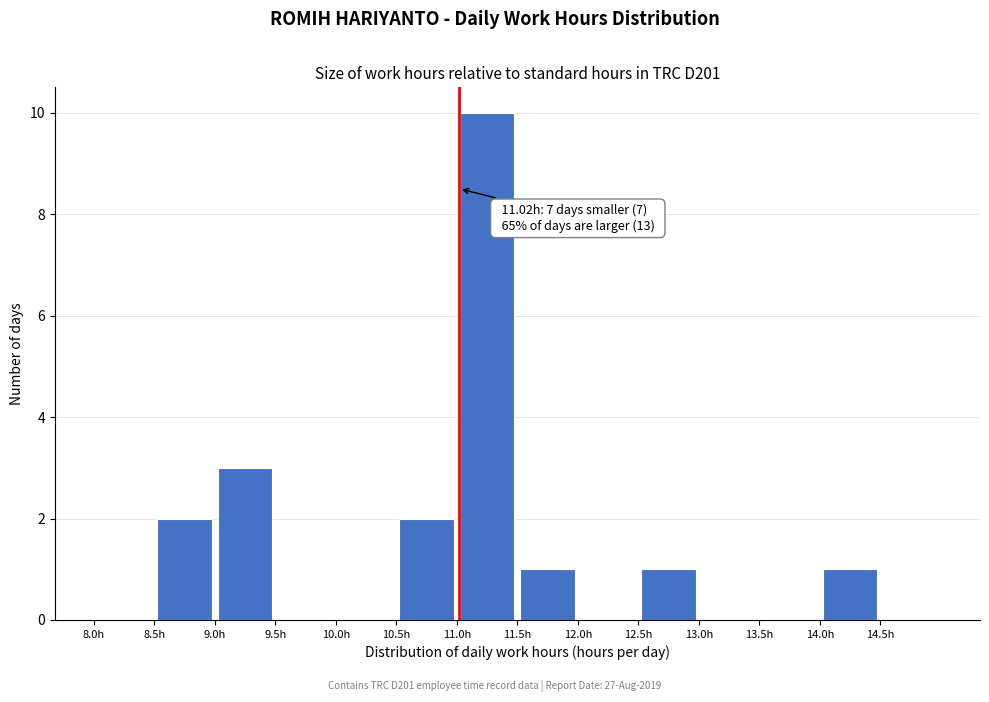

Which range on the x-axis has the tallest bar?

11.0 to 11.5